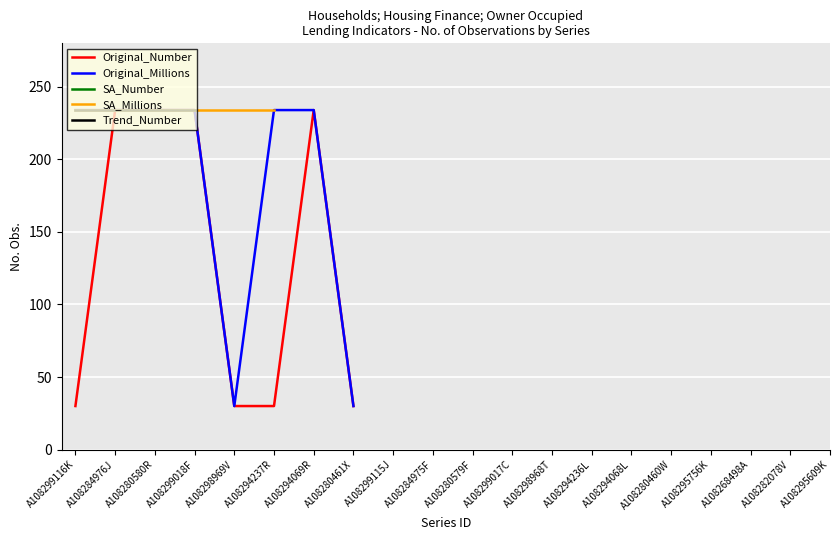

Count the number of data series in this chart.

5